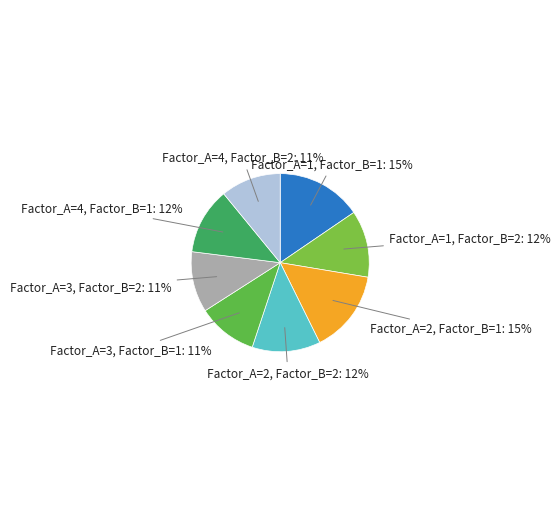

Rank the categories by value from highest to lowest.

Factor_A=1, Factor_B=1, Factor_A=2, Factor_B=1, Factor_A=2, Factor_B=2, Factor_A=1, Factor_B=2, Factor_A=4, Factor_B=1, Factor_A=3, Factor_B=2, Factor_A=4, Factor_B=2, Factor_A=3, Factor_B=1